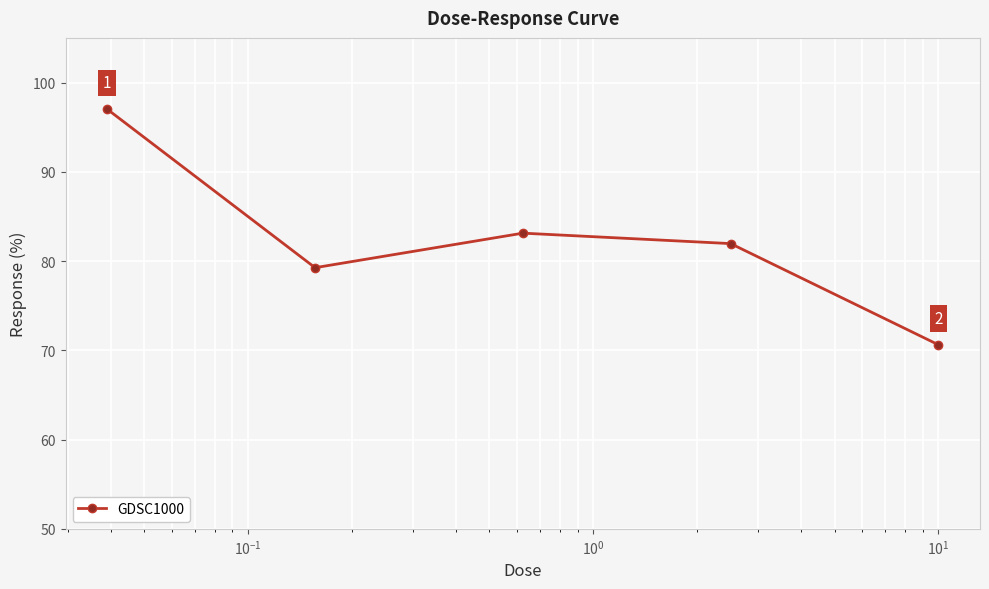

What is the value of the 5th point from the left?

70.6